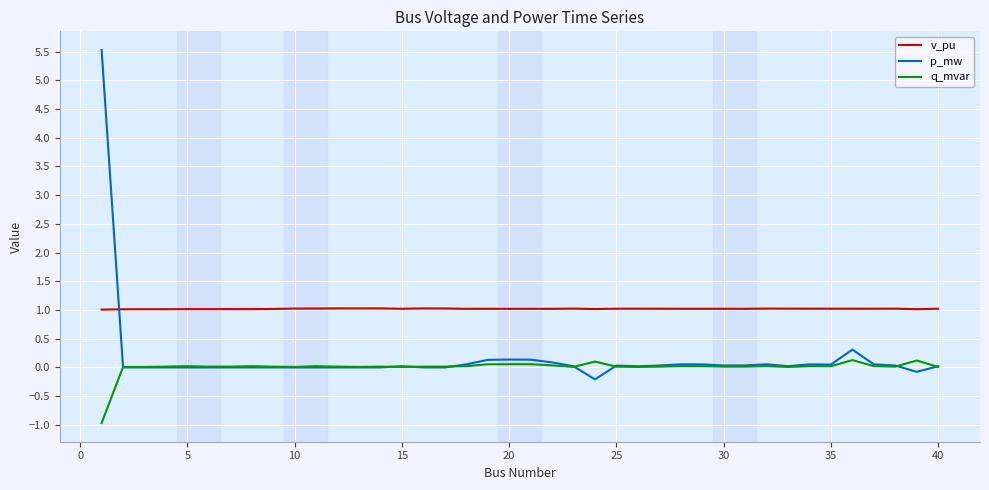

List the series in order of their peak value, highest first.

p_mw, v_pu, q_mvar